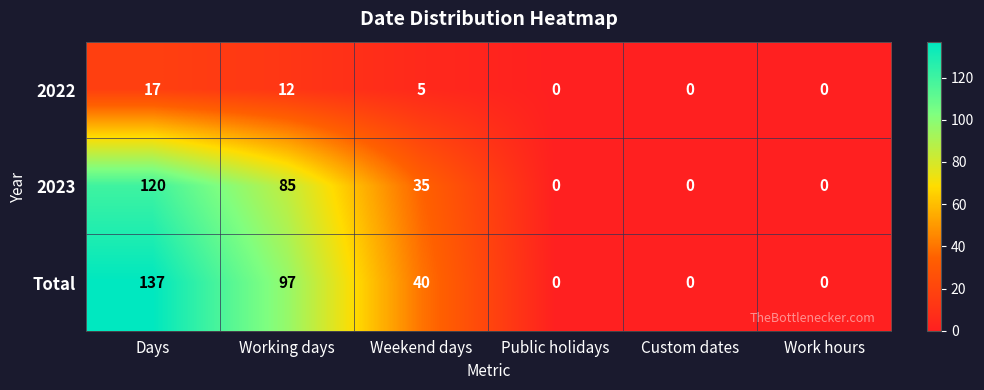

What is the difference between the 2022 values at Work hours and Days?

17